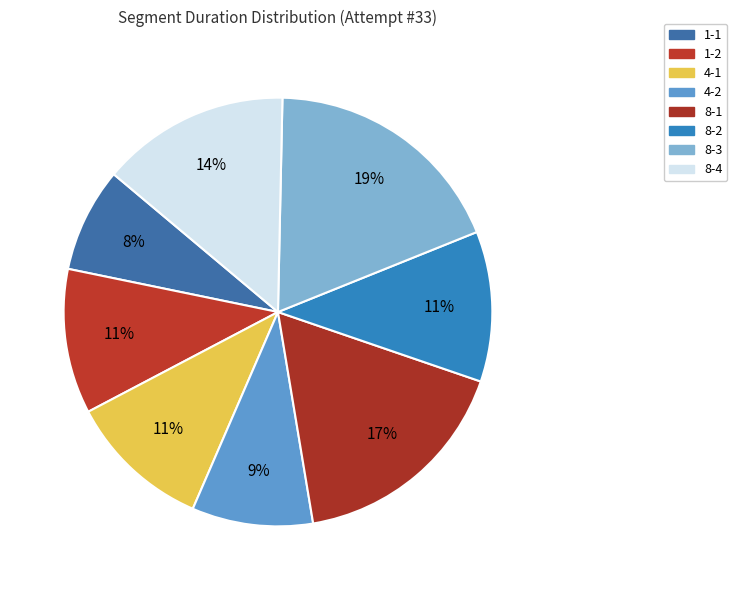

Count the number of slices in the pie.

8